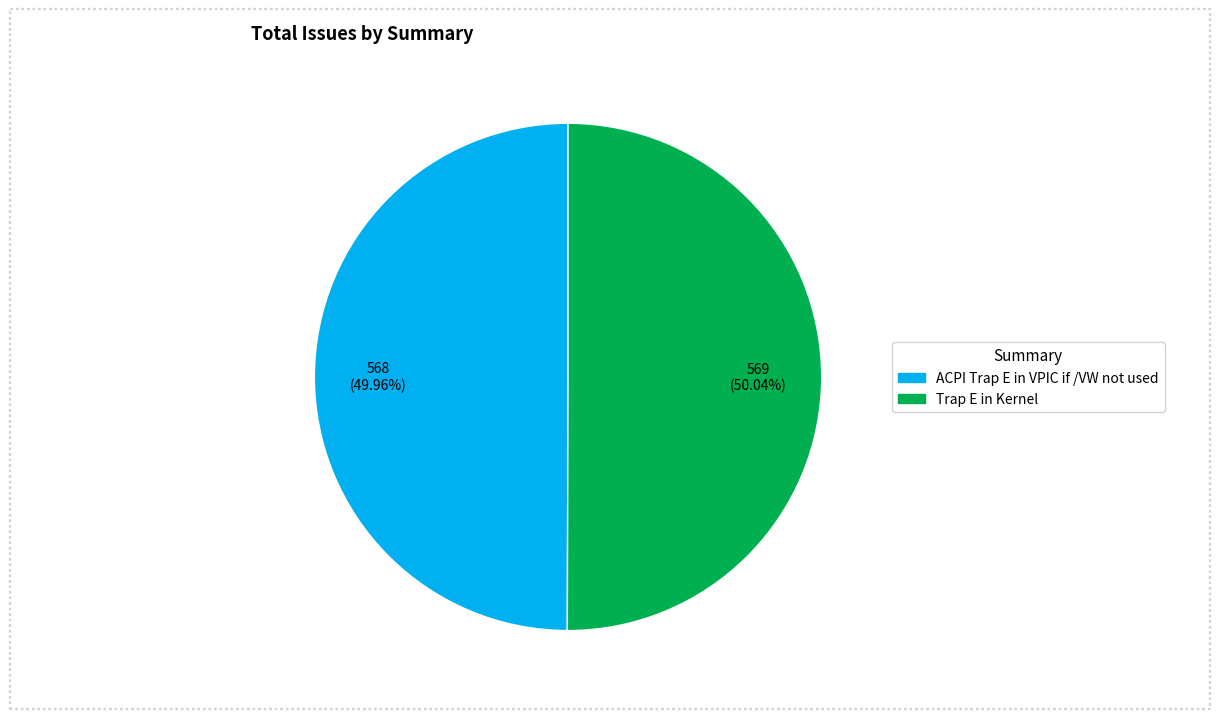

Is there any slice that represents more than half of the pie?

Yes